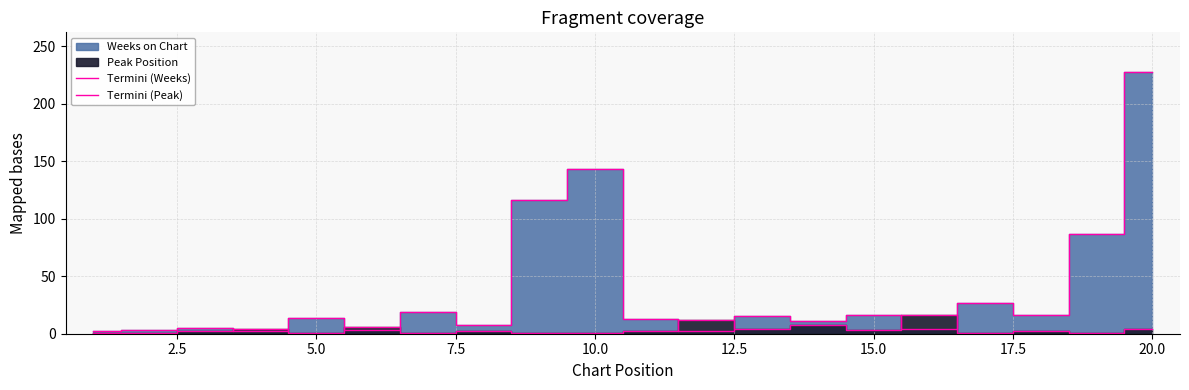

Reading right to left, extract all data points from this chart.

Termini (Weeks): 228	87	16	27	4	16	11	15	2	13	143	116	8	19	3	14	2	5	3	2
Termini (Peak): 4	1	2	1	16	3	8	4	12	2	1	1	2	1	6	1	4	2	1	1